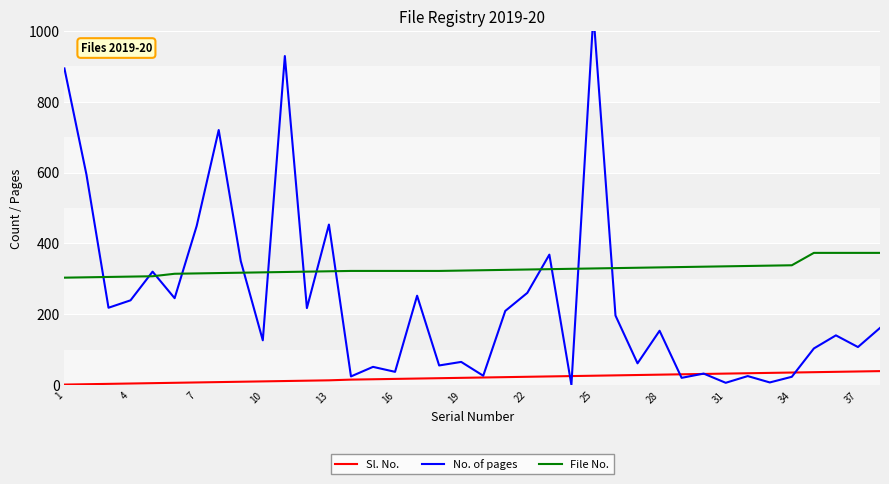

True or false: Sl. No. and File No. cross at least once.

False